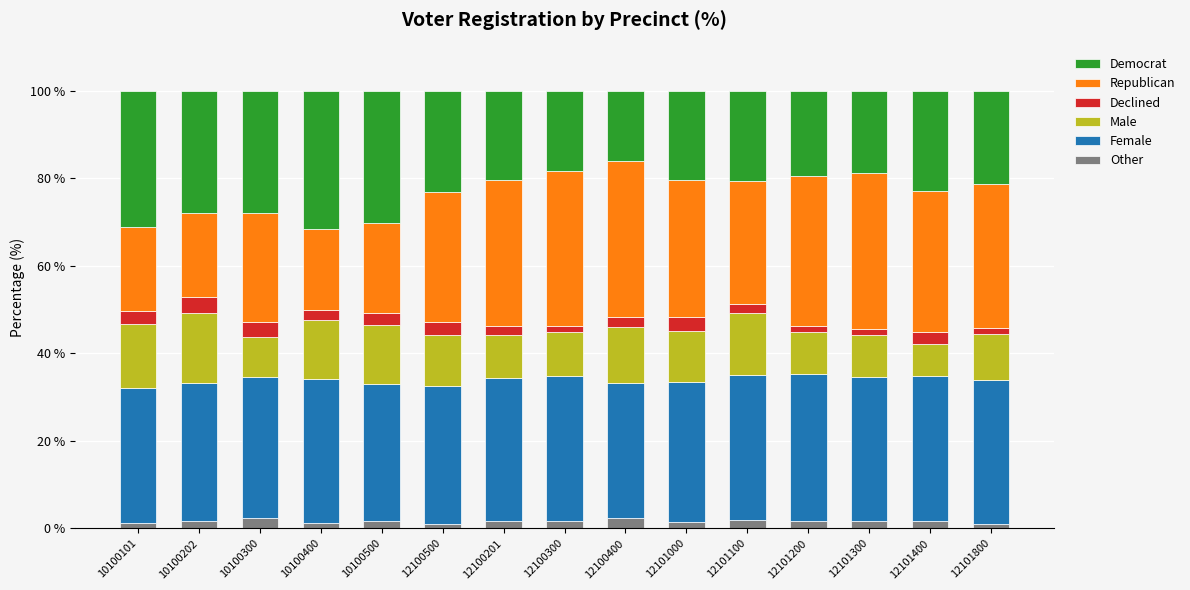

True or false: Female has a value of 31.4 at 10100500.

True